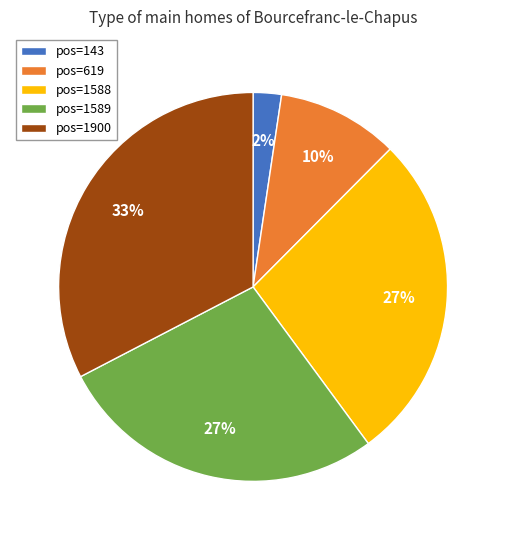

How many segments does this pie chart have?

5